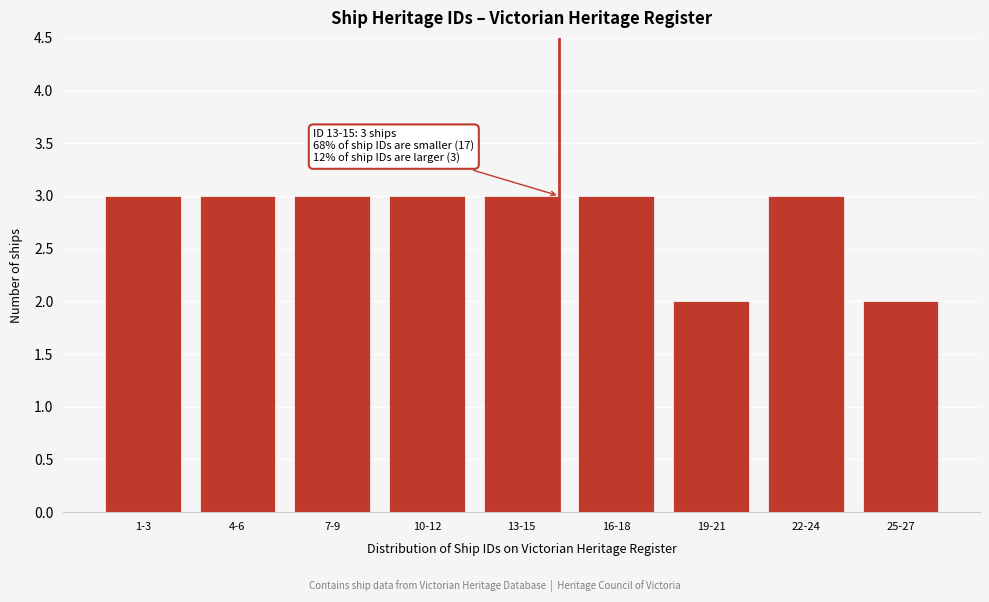

Reading left to right, what are all the values shown in this chart?

3	3	3	3	3	3	2	3	2